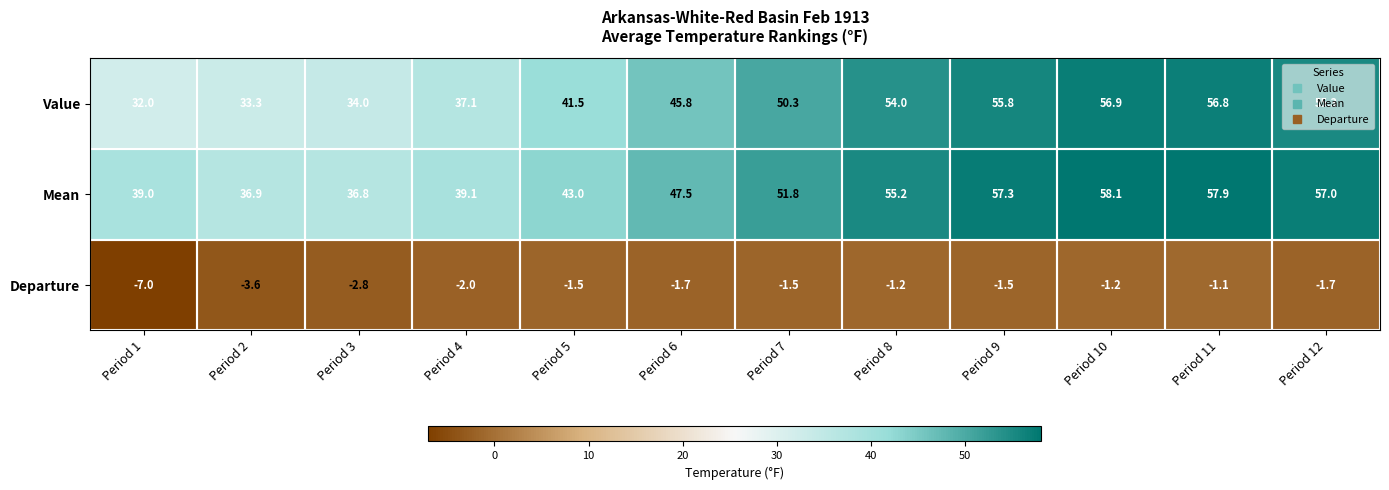

Rank the series at Period 8 from lowest to highest value.

Departure, Value, Mean